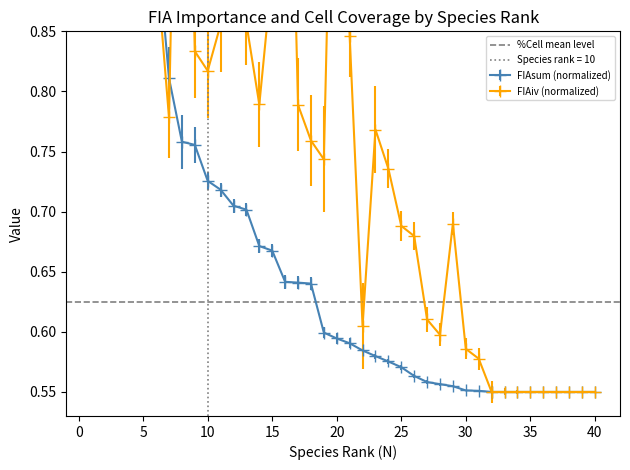

What is the value of the FIAsum point at the 35th from the left?

0.6